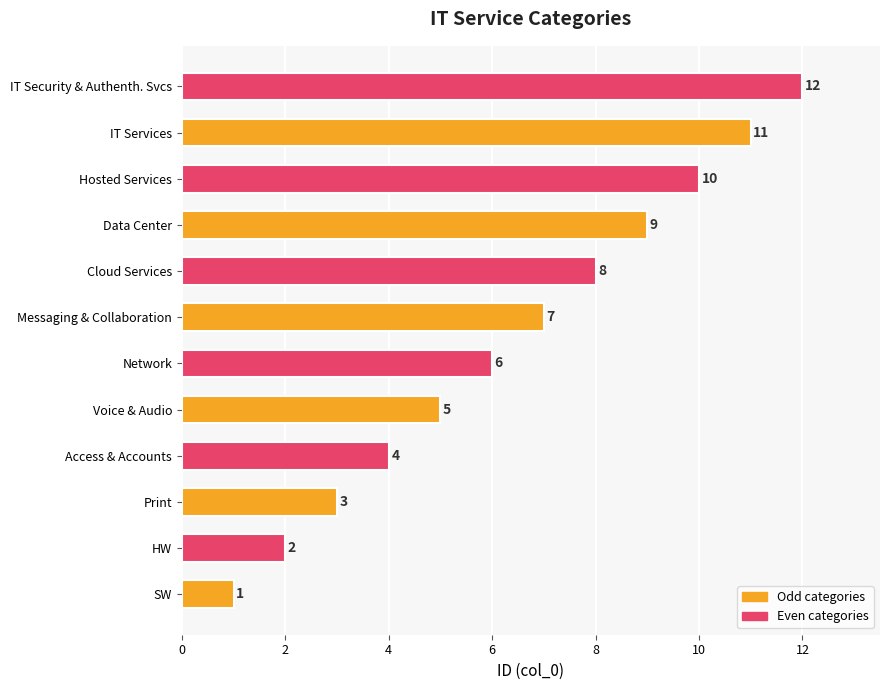

What is the difference between the maximum and second lowest values?

10